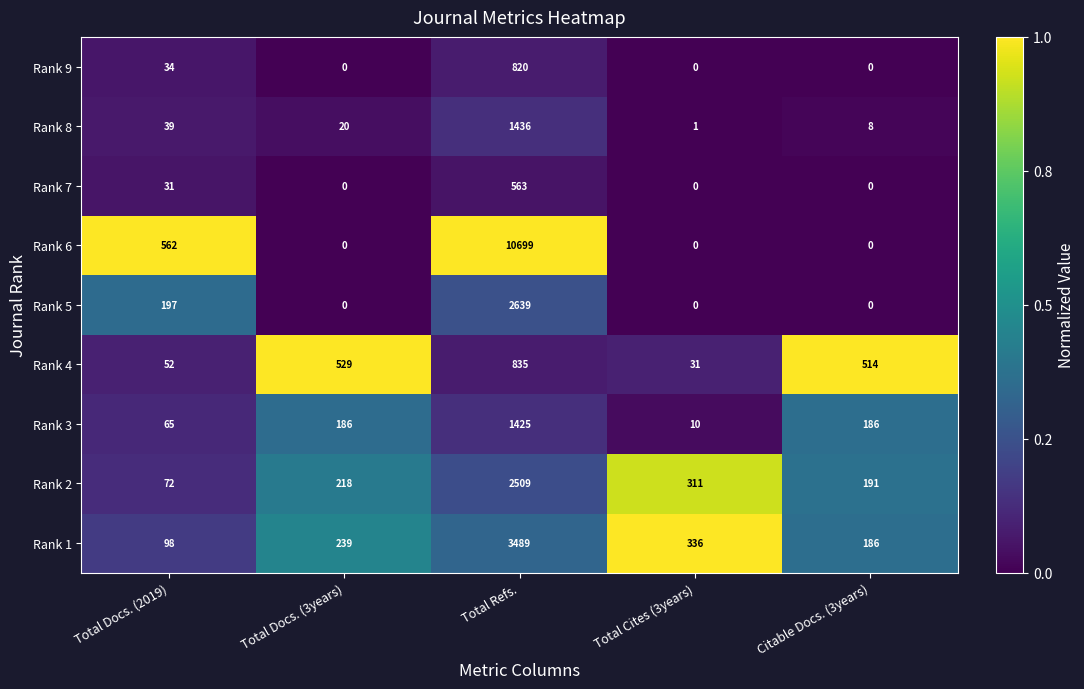

Rank the series by their maximum value, from lowest to highest.

Rank 7, Rank 9, Rank 4, Rank 3, Rank 8, Rank 2, Rank 5, Rank 1, Rank 6